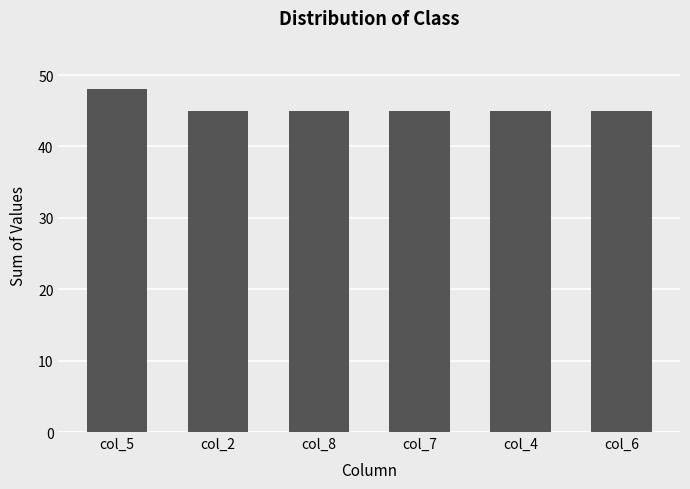

Reading left to right, what are all the values shown in this chart?

col_5=48	col_2=45	col_8=45	col_7=45	col_4=45	col_6=45